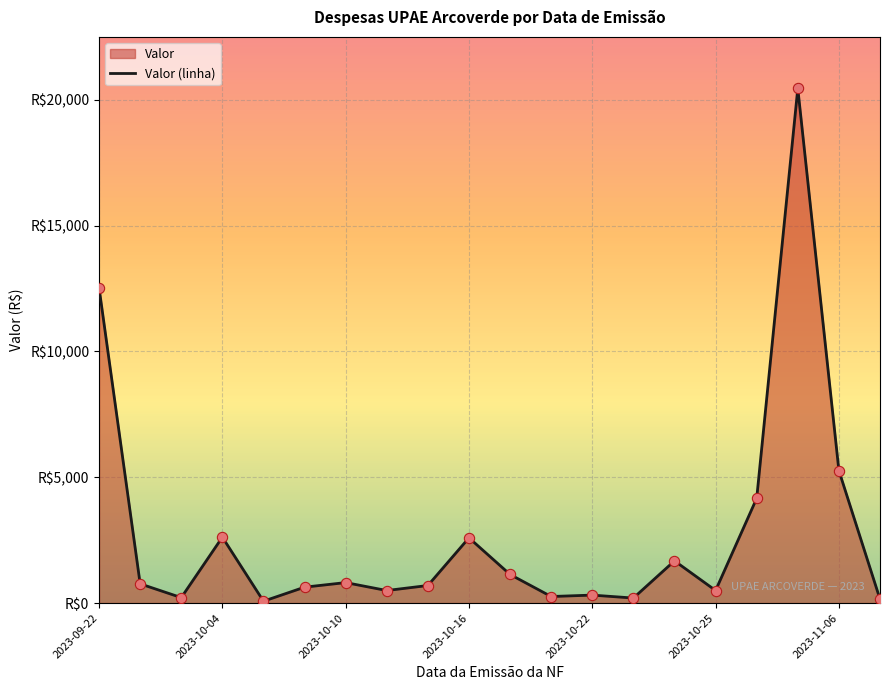

What is the change in value from 12 to 16?

+3846.2